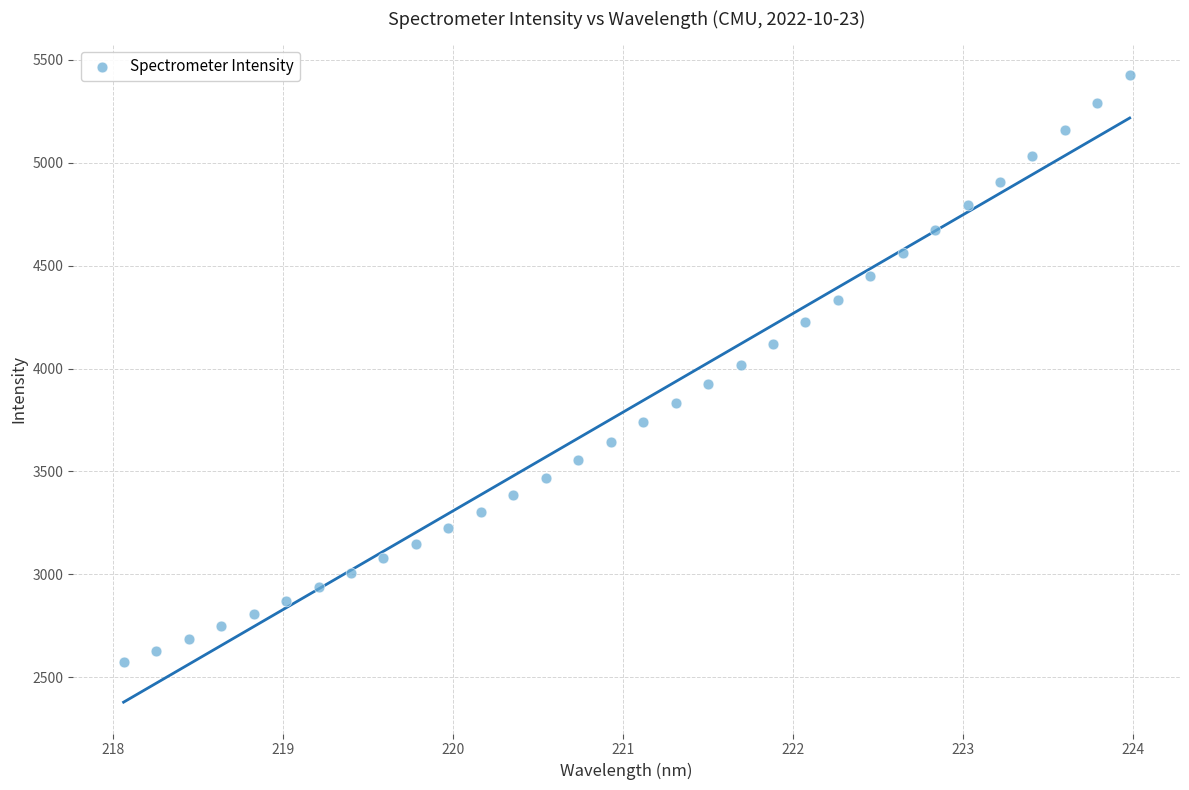

What is the range of X values (max minus min)?

5.9